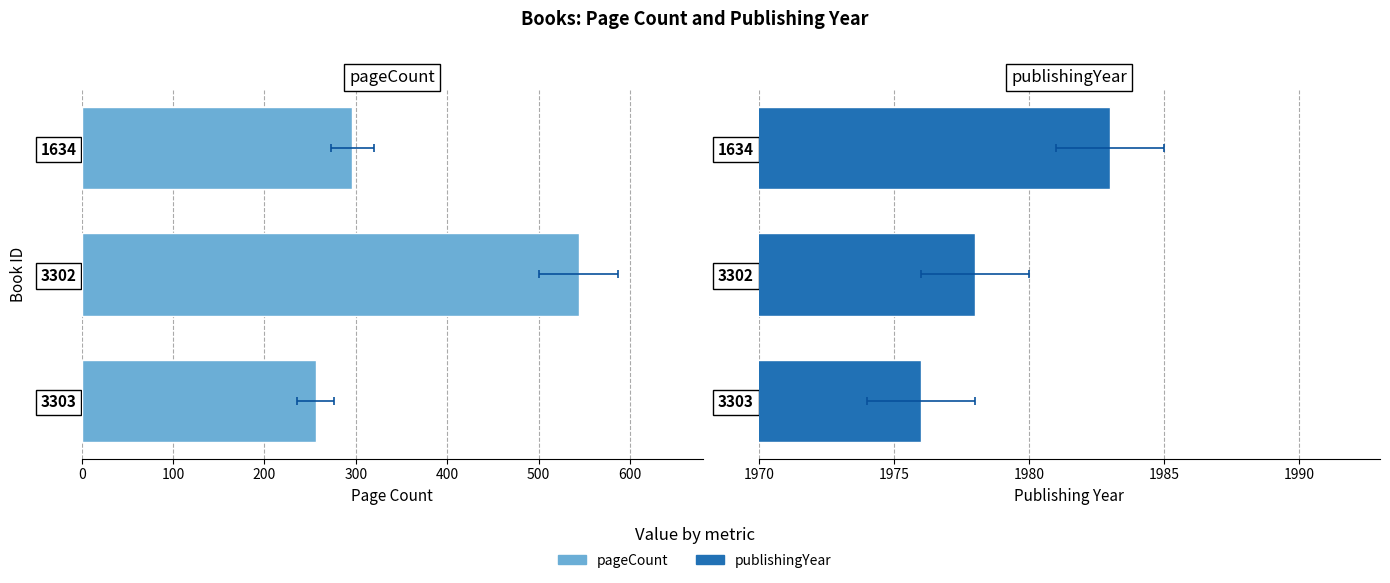

True or false: publishingYear has a value of 446 at 1634.

False